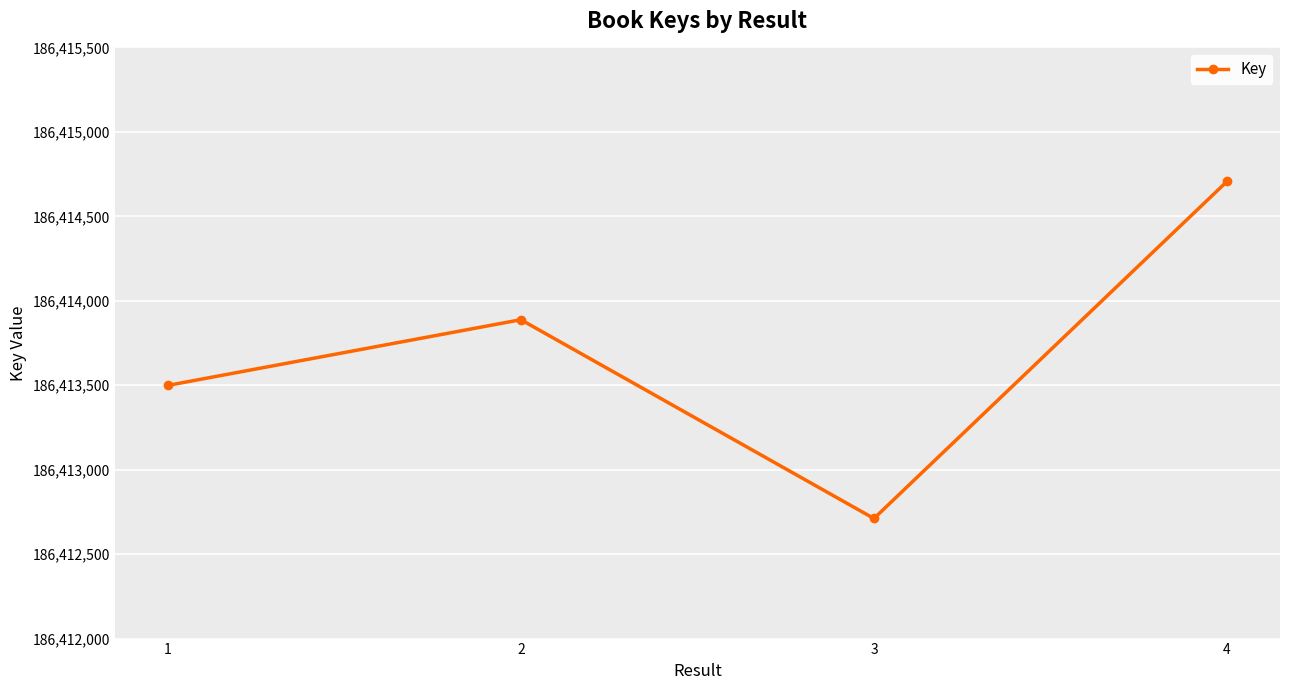

How many data points are less than 186413888?

2